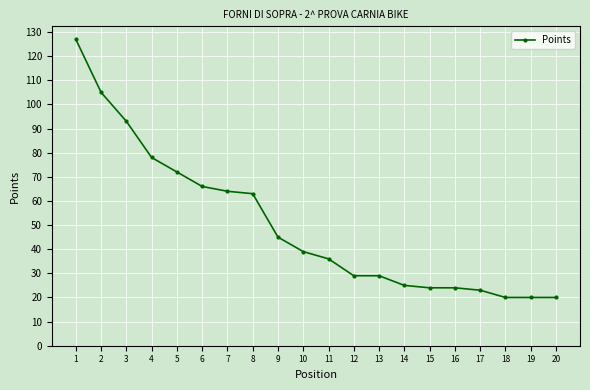

Reading left to right, what are all the values shown in this chart?

127	105	93	78	72	66	64	63	45	39	36	29	29	25	24	24	23	20	20	20